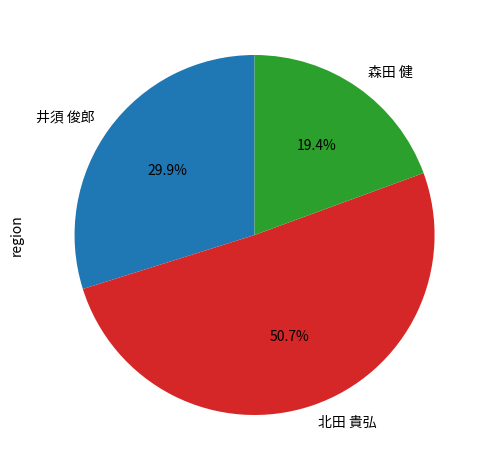

Count the number of slices in the pie.

3